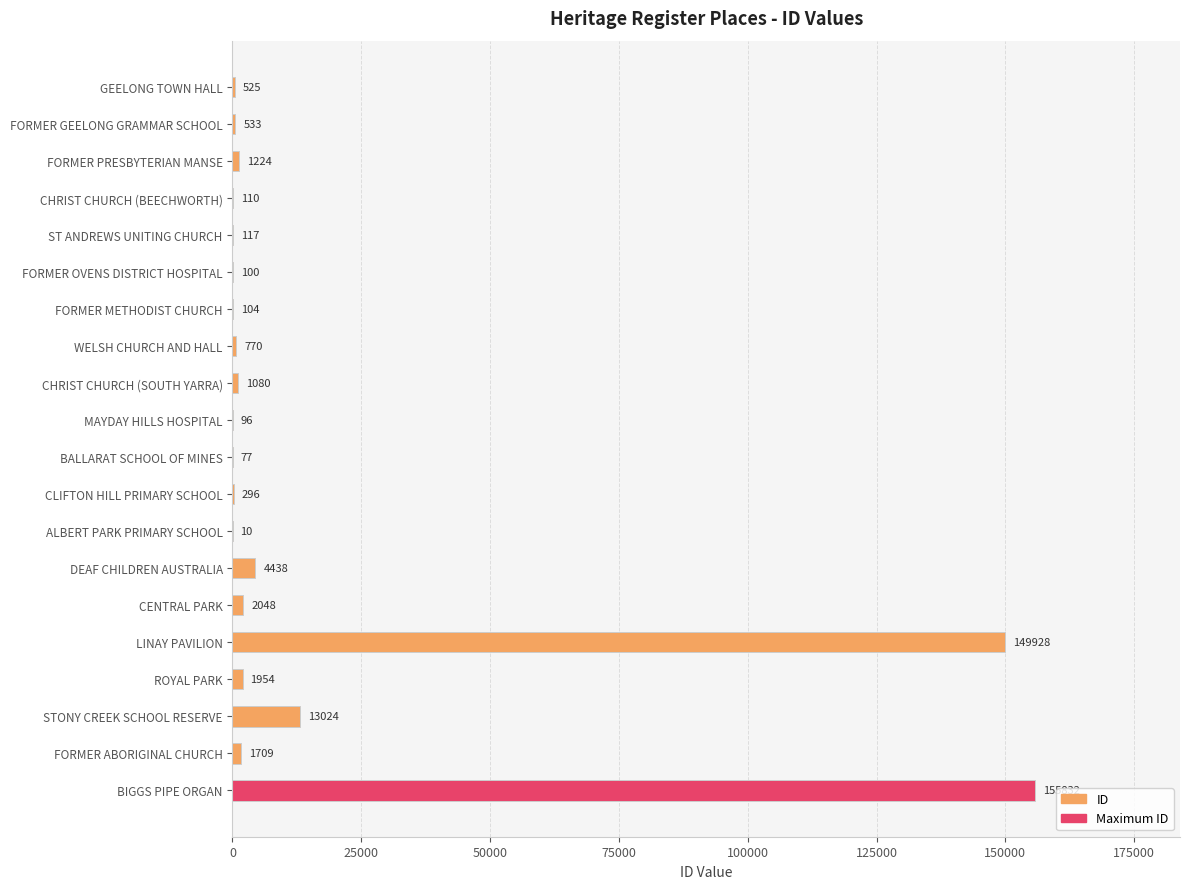

Between WELSH CHURCH AND HALL and DEAF CHILDREN AUSTRALIA, which is larger?

DEAF CHILDREN AUSTRALIA